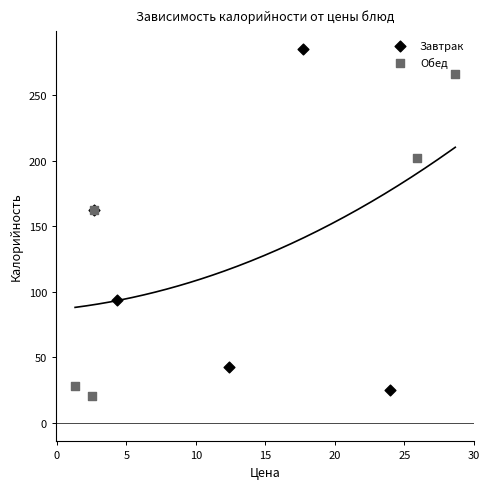

Which series has the largest Y range (max minus min)?

Завтрак